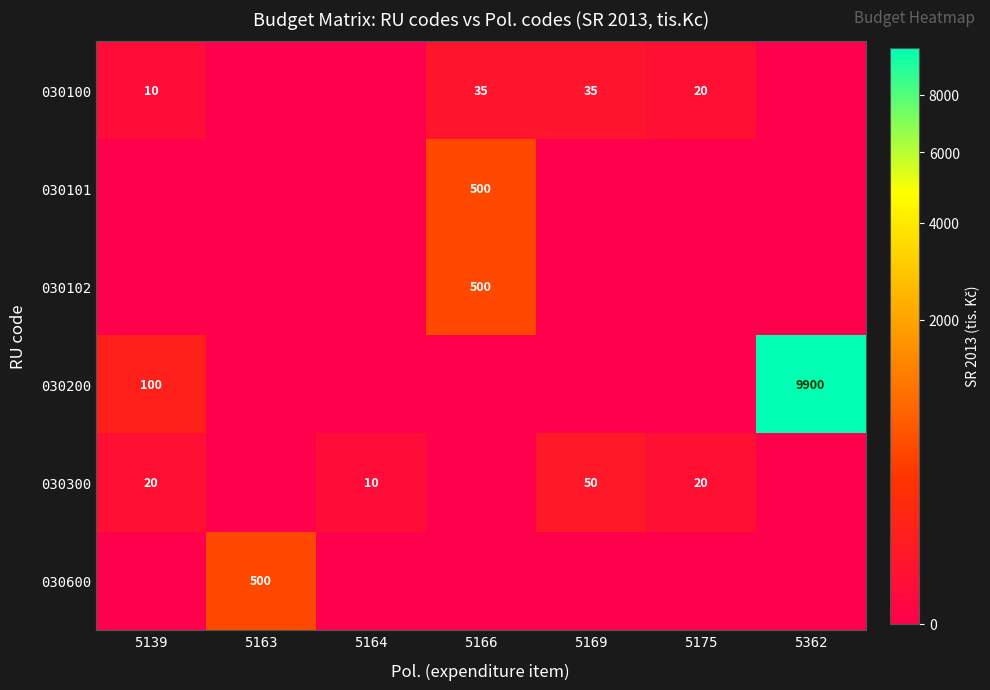

How many positive values does the 030101 series have?

1